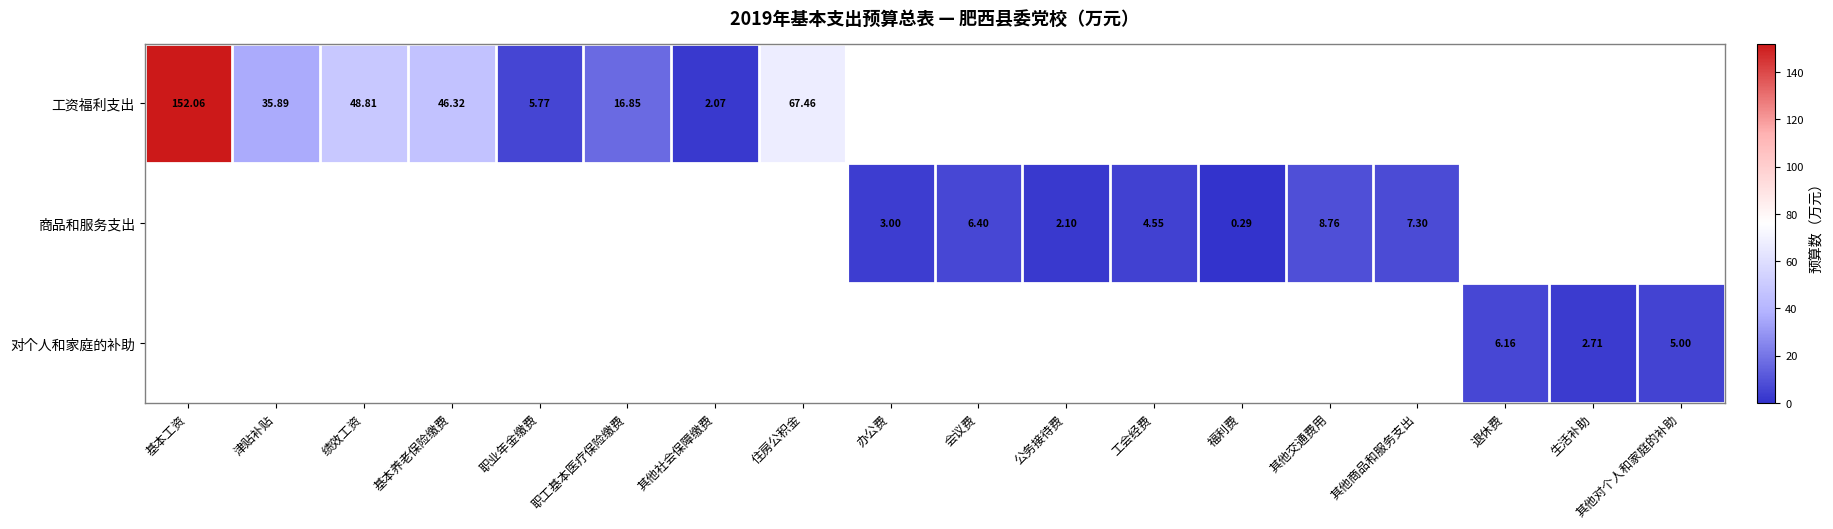

At which category does the chart reach its minimum across all series?

福利费